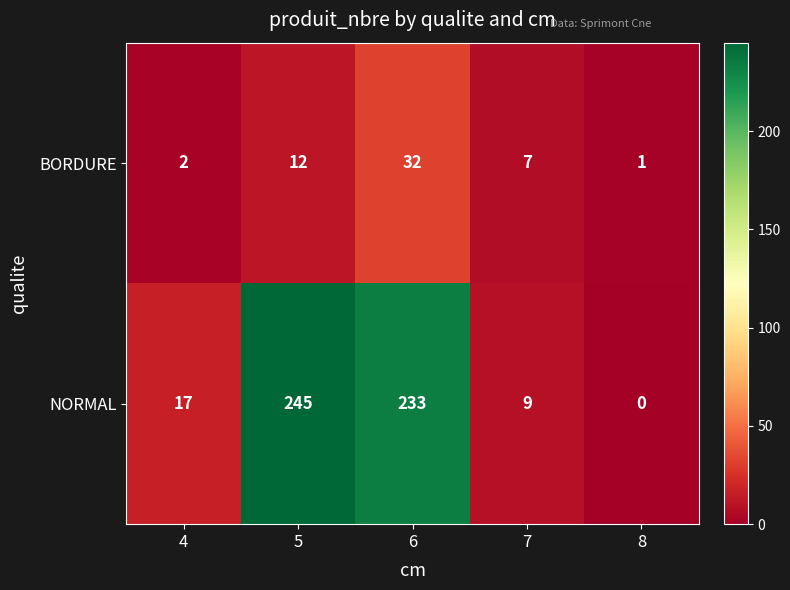

What is the average value of the BORDURE series?

11